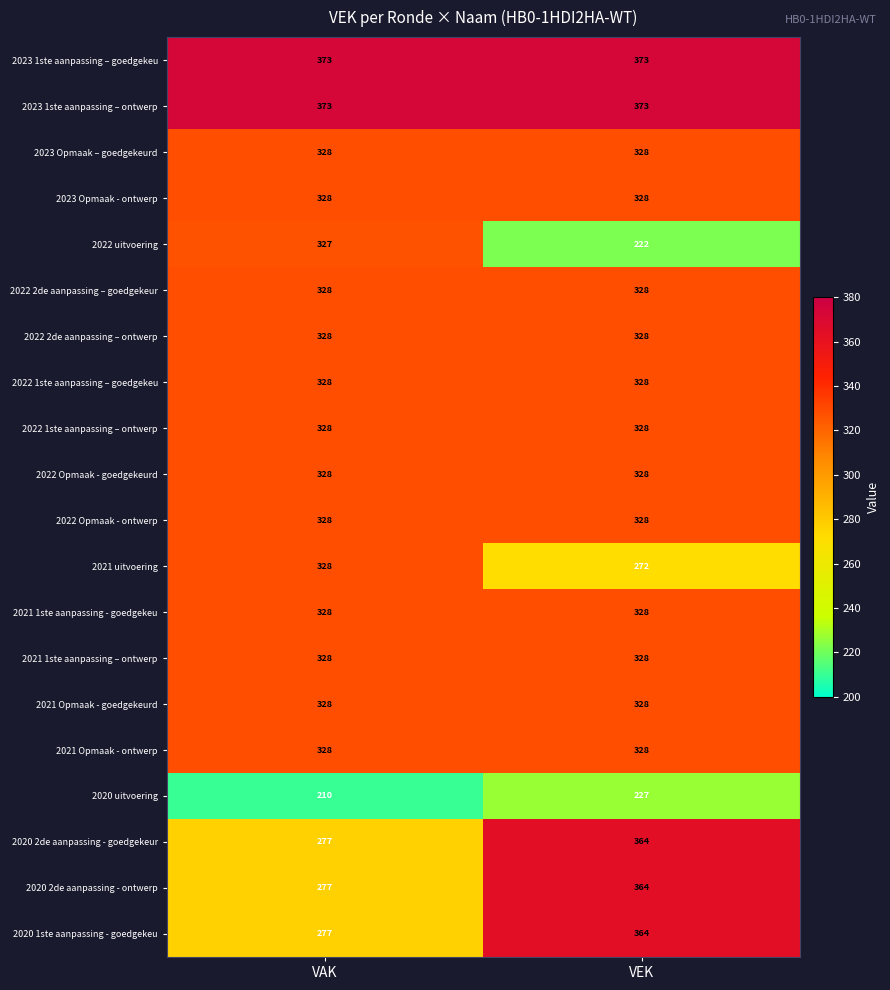

At which category is the sum across all series the highest?

VEK